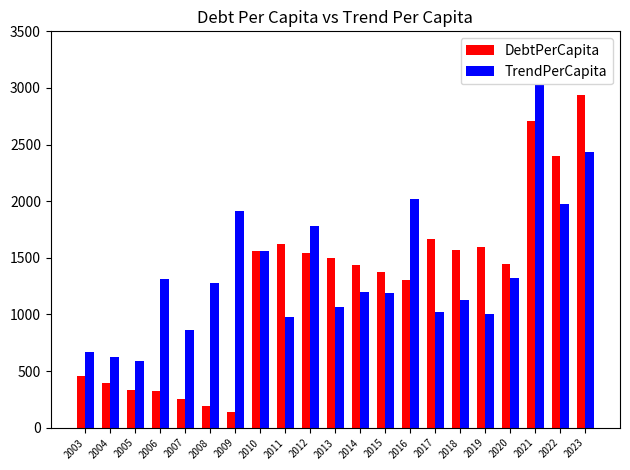

What is the smallest value displayed?

141.6